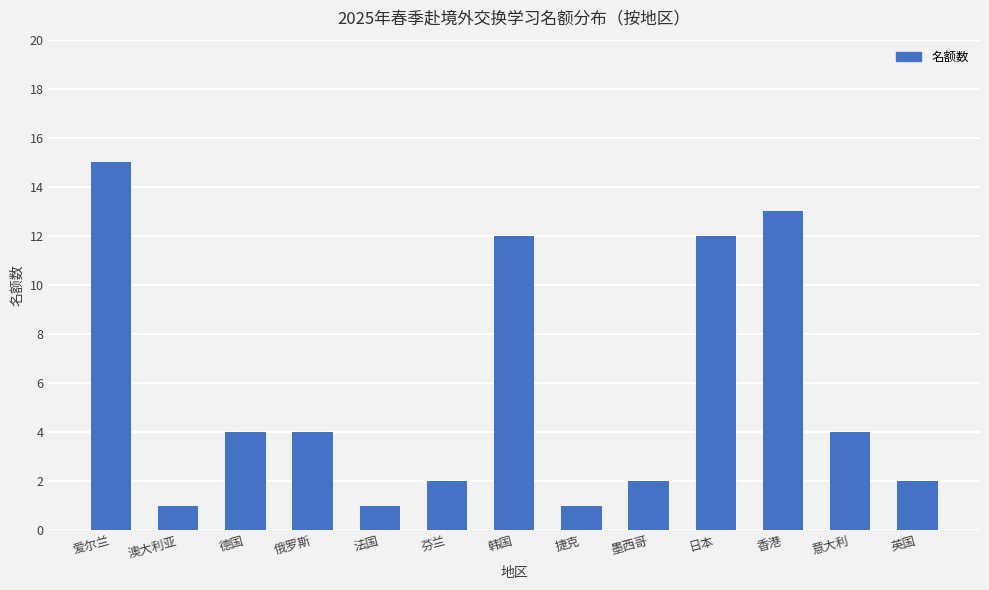

What is the sum of the values at 英国 and 墨西哥?

4